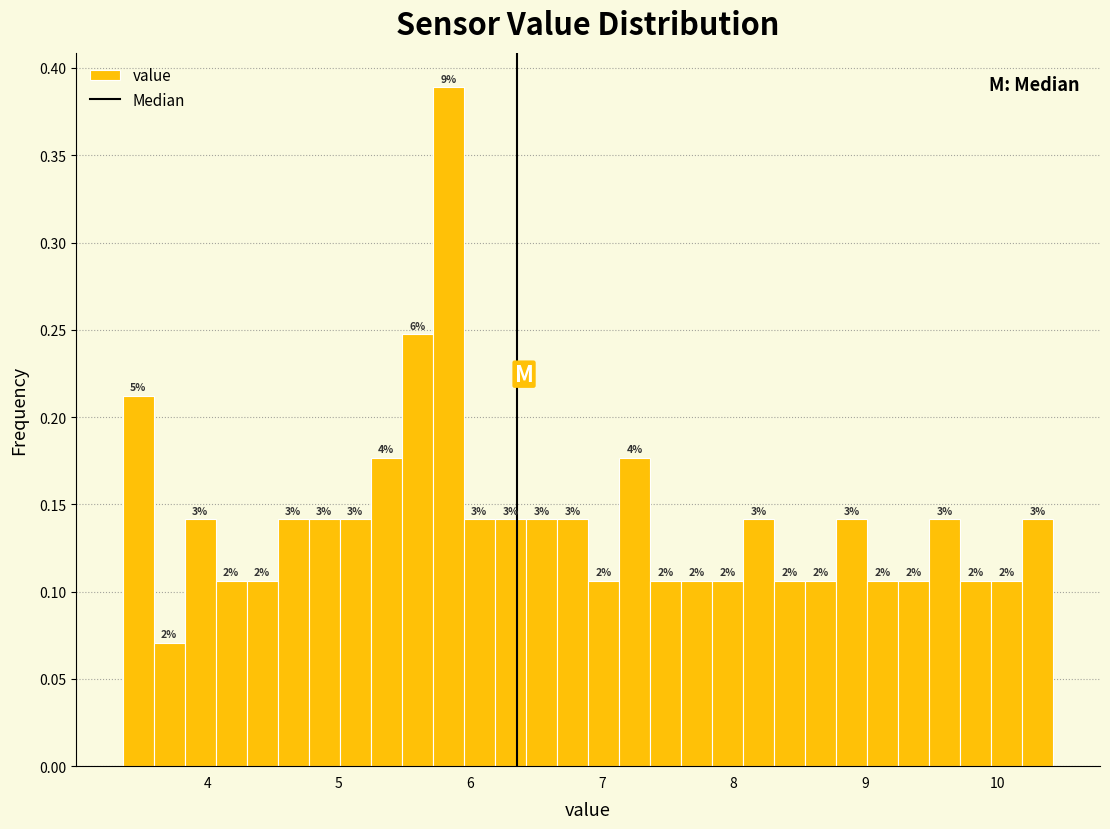

Read against the x-axis, roughly where is the centre of the tallest bar?

5.8